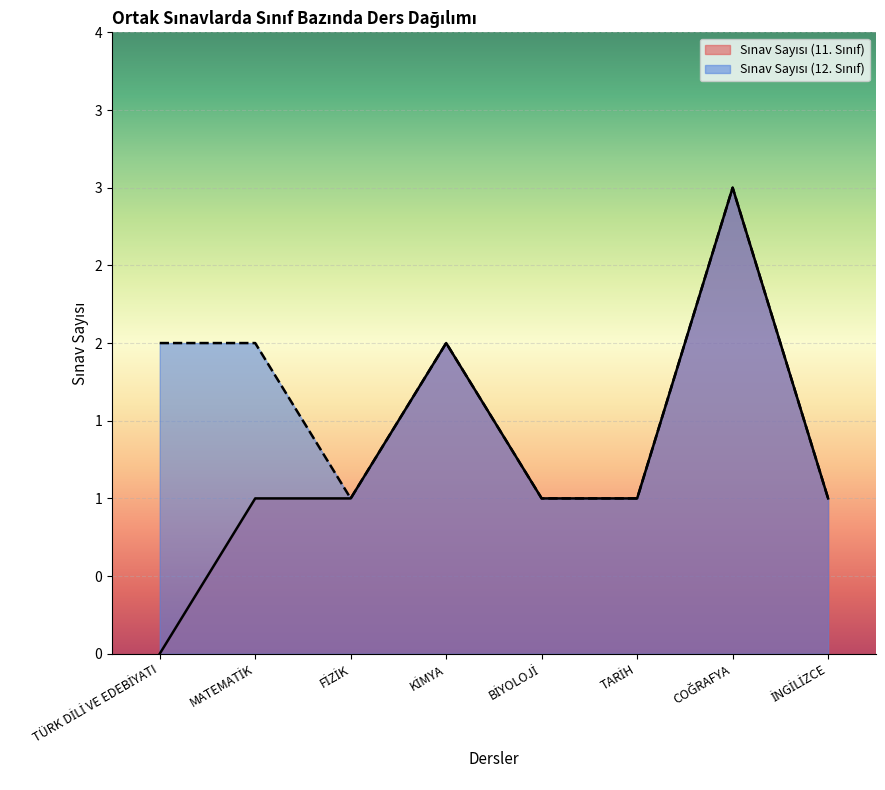

How many interior local peaks does the Sınav Sayısı (12. Sınıf) series have?

2